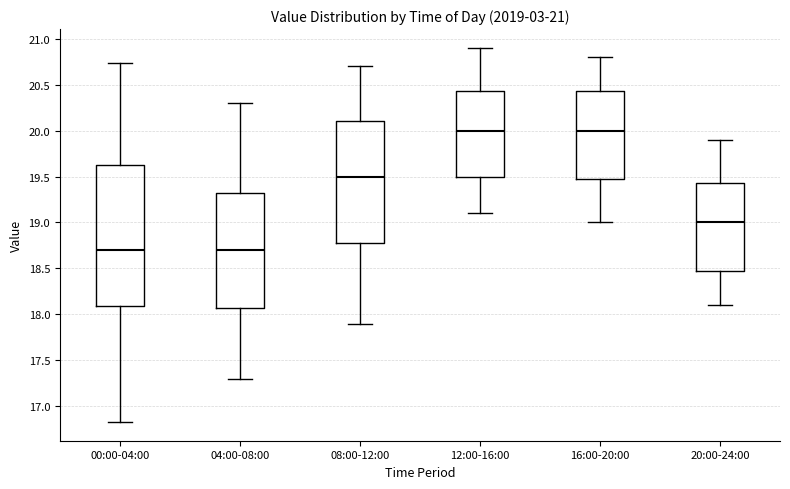

Reading left to right, transcribe this box plot: for each box, give where its median line is, the range the box spans, and where its two whiskers end, as read against the y-axis. The values are not printed on the chart, so give them approximately, as read against the axis.

00:00-04:00: median 18.70, box 18.10 to 19.65, whiskers 16.85 to 20.75
04:00-08:00: median 18.70, box 18.10 to 19.35, whiskers 17.30 to 20.30
08:00-12:00: median 19.50, box 18.80 to 20.10, whiskers 17.90 to 20.70
12:00-16:00: median 20.00, box 19.50 to 20.45, whiskers 19.10 to 20.90
16:00-20:00: median 20.00, box 19.50 to 20.45, whiskers 19.00 to 20.80
20:00-24:00: median 19.00, box 18.50 to 19.45, whiskers 18.10 to 19.90